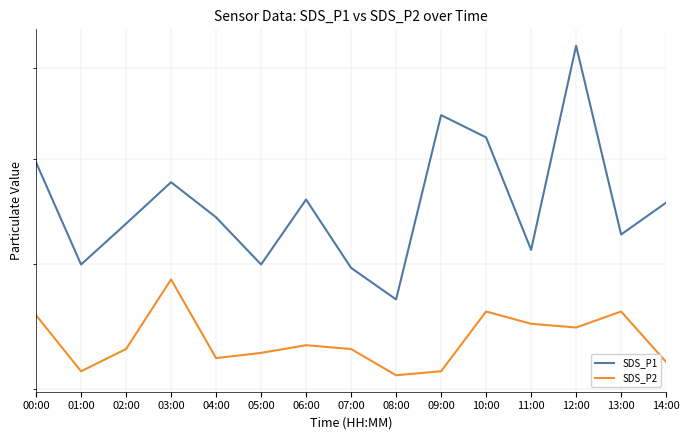

Rank the series by their average value, from lowest to highest.

SDS_P2, SDS_P1